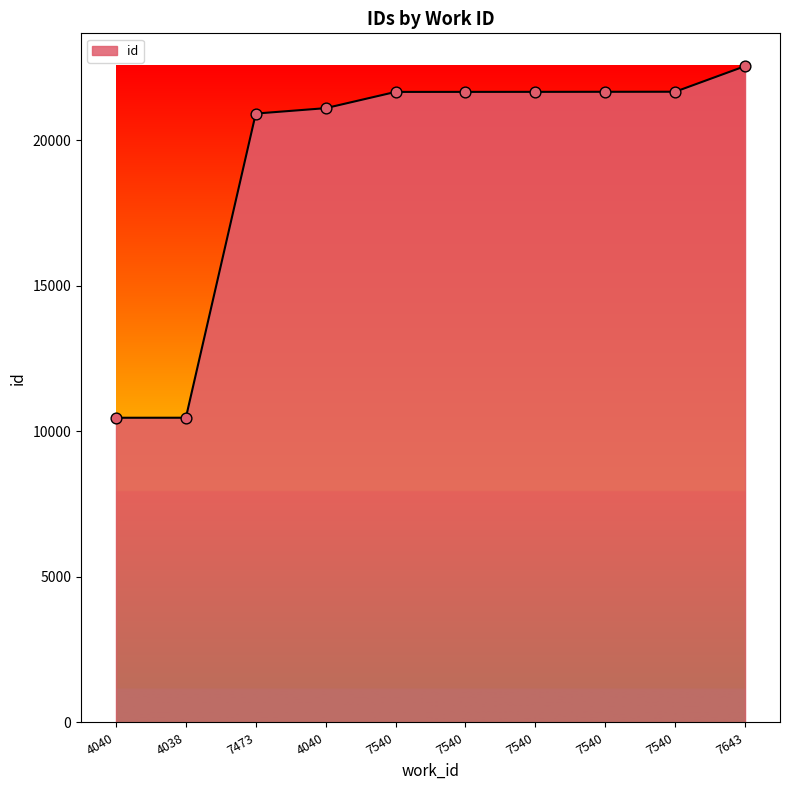

Which has a higher value, 4040 or 4040?

4040